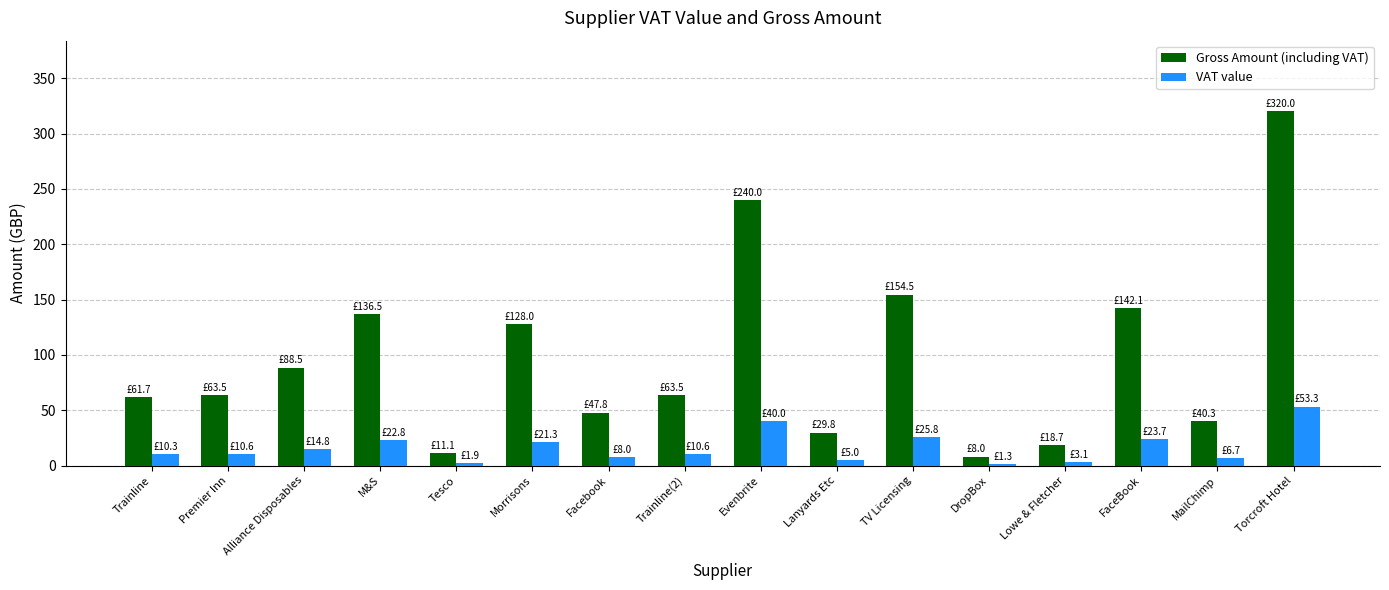

Read the VAT value value at Lanyards Etc.

5.0